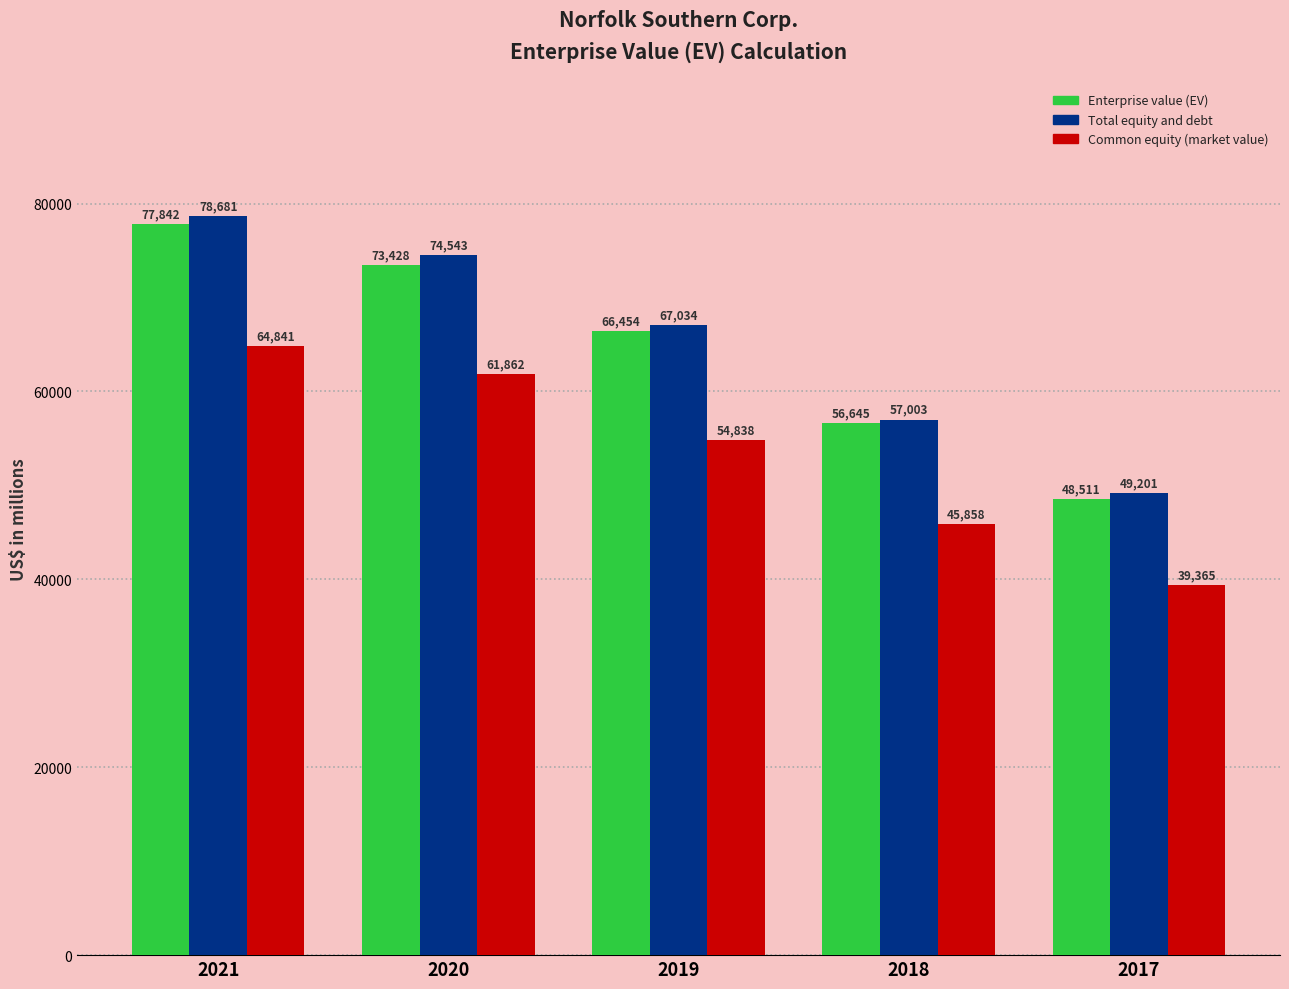

What are all the series names shown in the legend?

Enterprise value (EV), Total equity and debt, Common equity (market value)